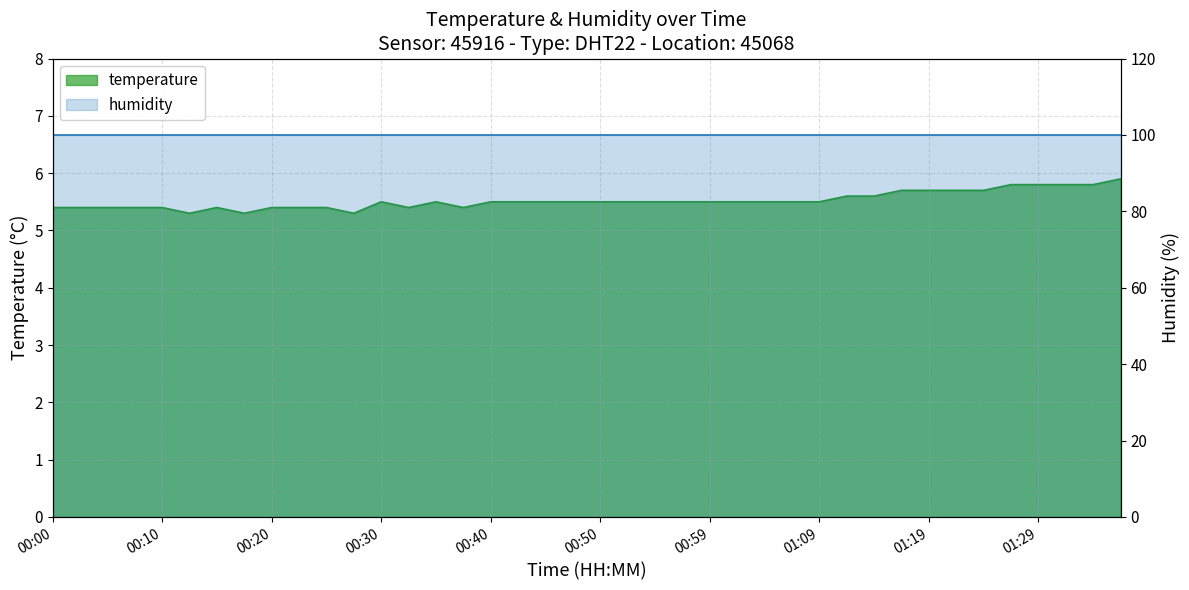

What is the ratio of the value at 01:14 to the value at 00:42?

1.0